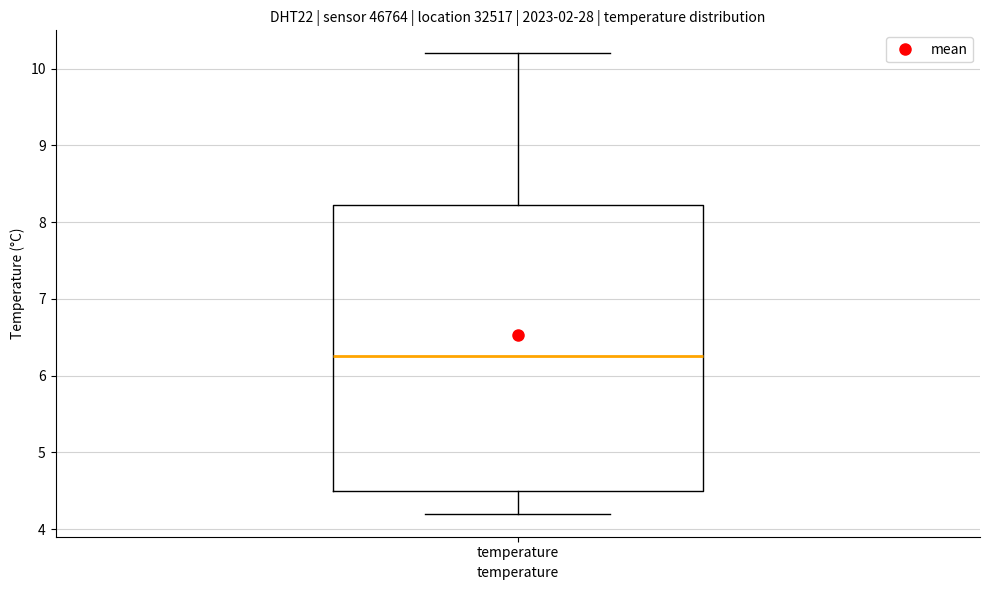

Transcribe this box plot: give where the median line is, the range the box spans, and where the two whiskers end, as read against the y-axis. The values are not printed on the chart, so give them approximately, as read against the axis.

median 6.3, box 4.5 to 8.2, whiskers 4.2 to 10.2